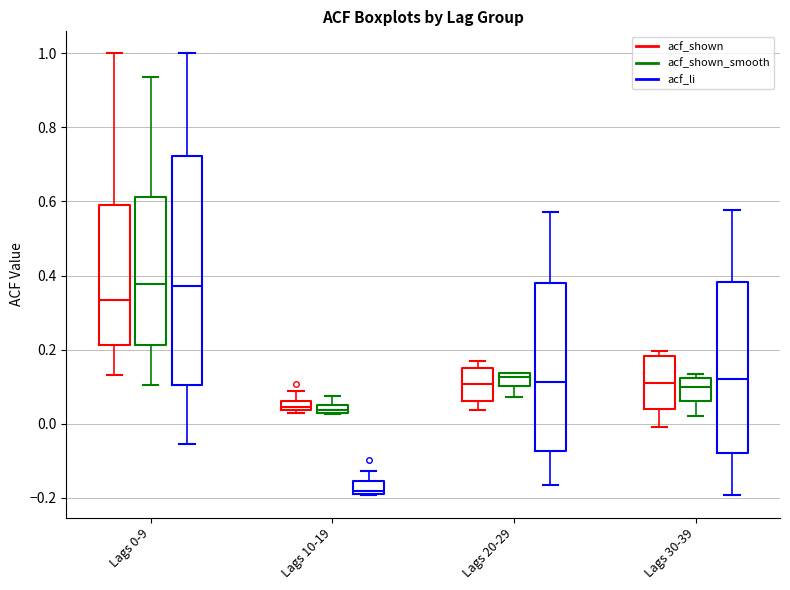

Comparing the boxes themselves (not the whiskers), which one is the tallest?

Lags 0-9 (acf_li)